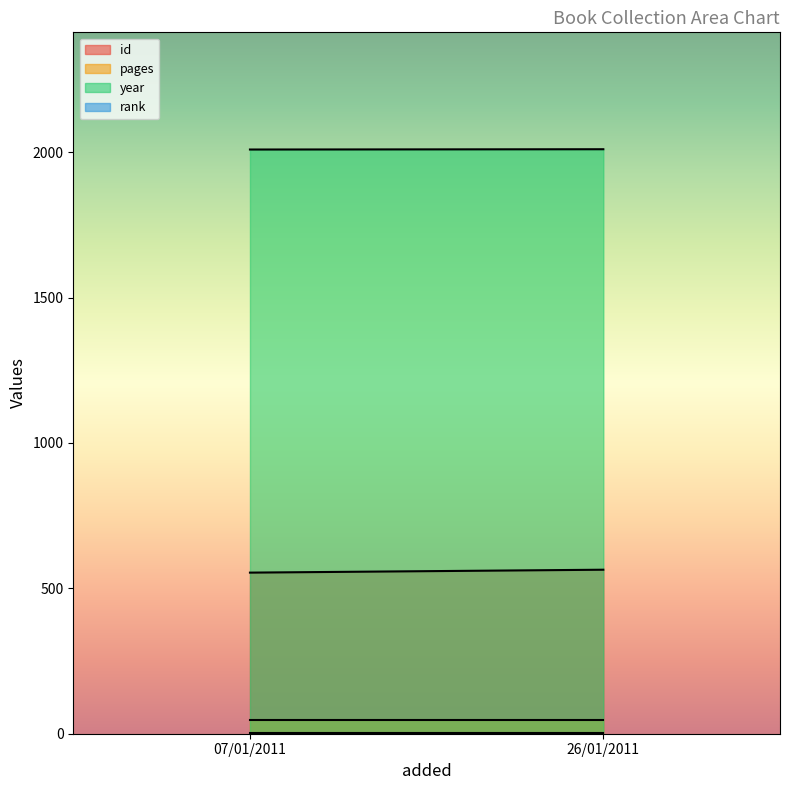

Which series has the largest range (max minus min)?

id